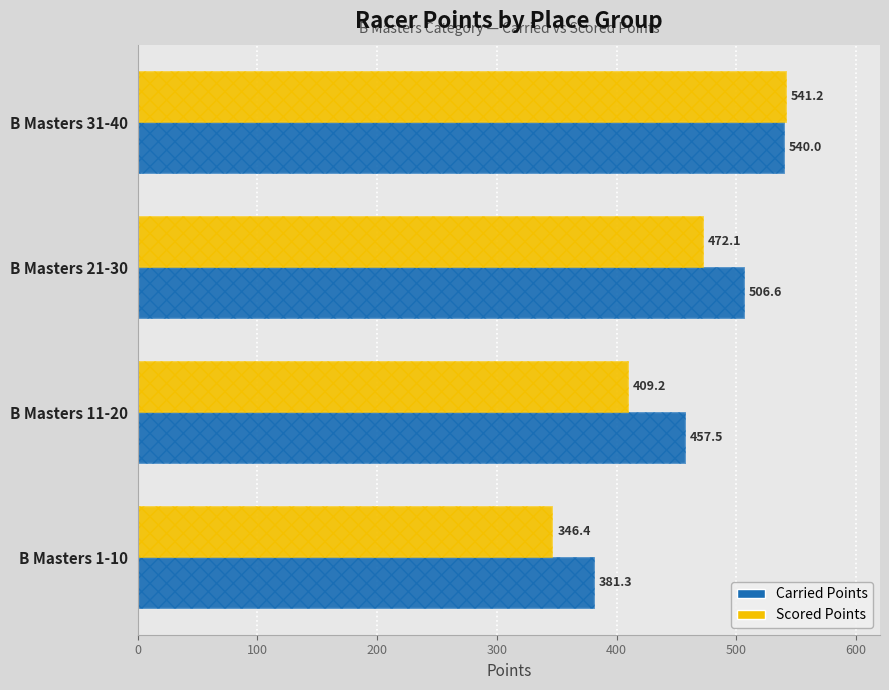

What is the highest value of the Scored Points series?

541.2